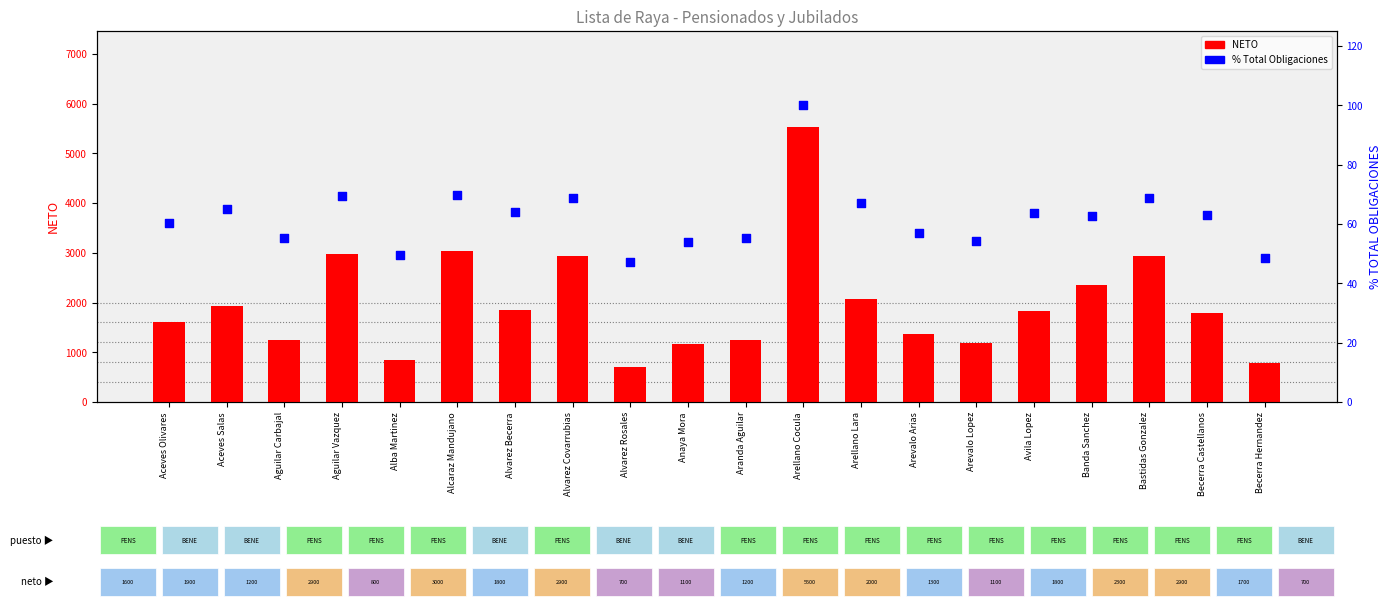

At how many categories does at least one series exceed 1883?

8